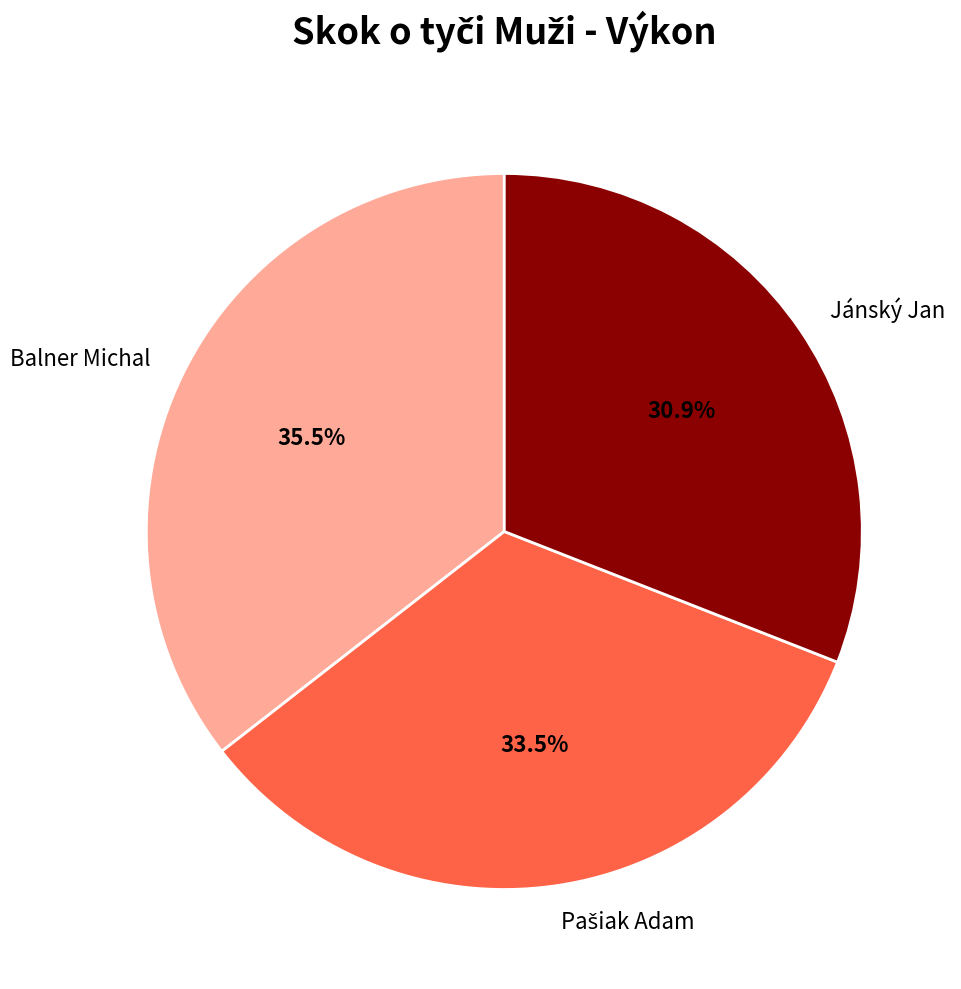

What is the smallest slice in the pie chart?

Jánský Jan